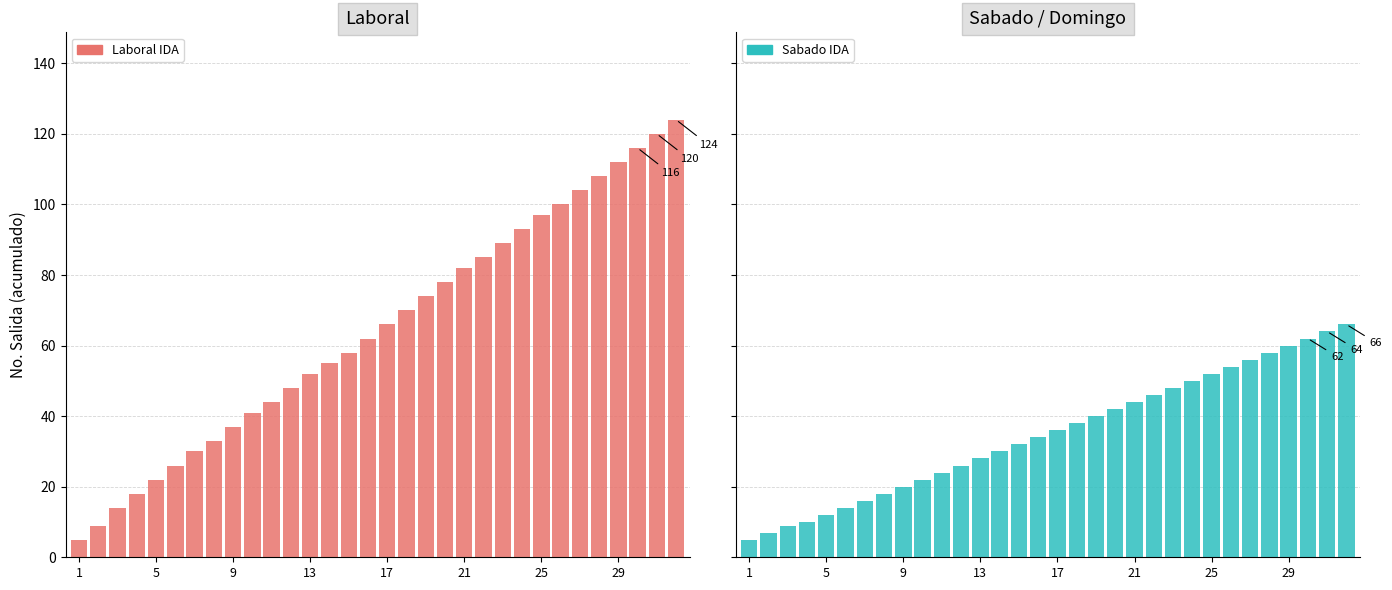

What is the label of the 32nd bar from the right?

1